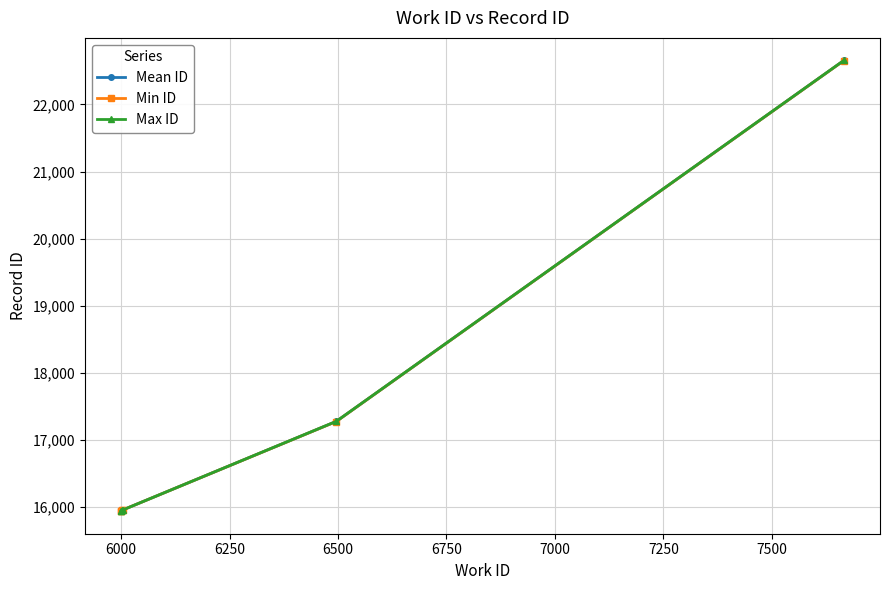

Rank the series by their average value, from lowest to highest.

Min ID, Mean ID, Max ID